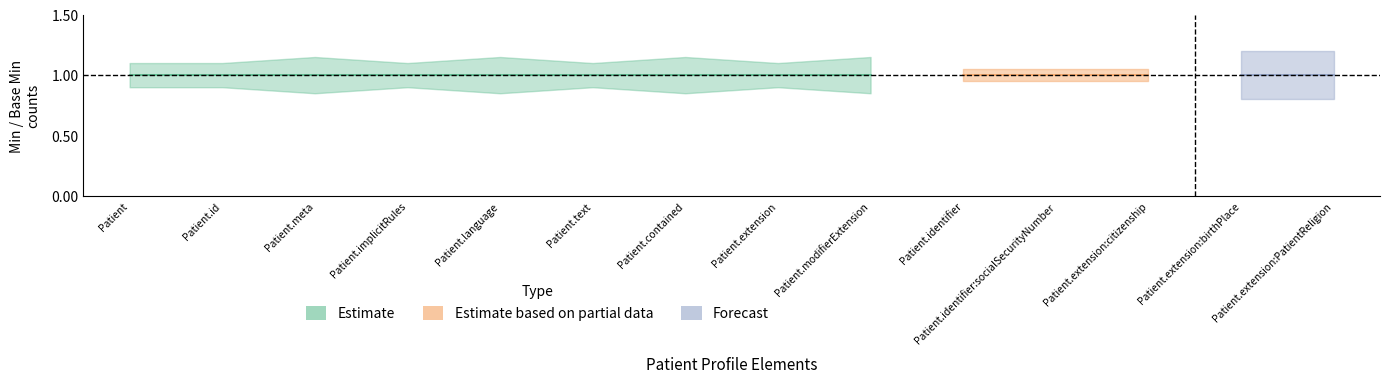

Does the chart have visible grid lines?

No